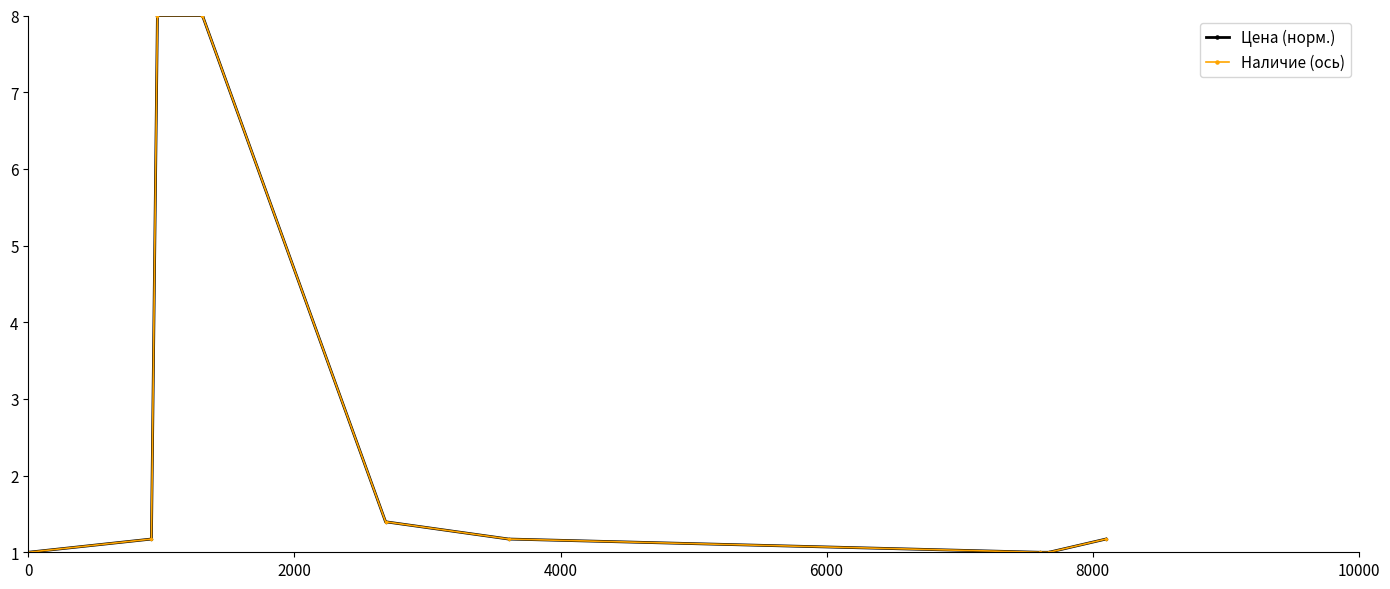

Does the chart have visible grid lines?

No